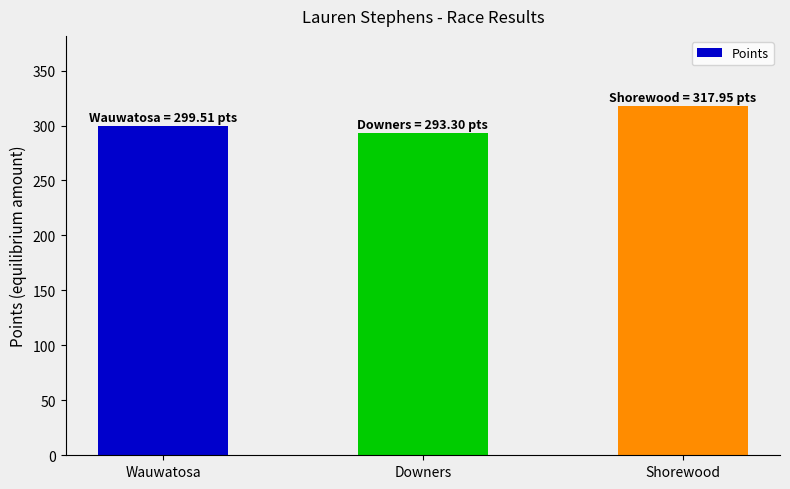

Reading left to right, extract all data points from this chart.

299.5	293.3	317.9